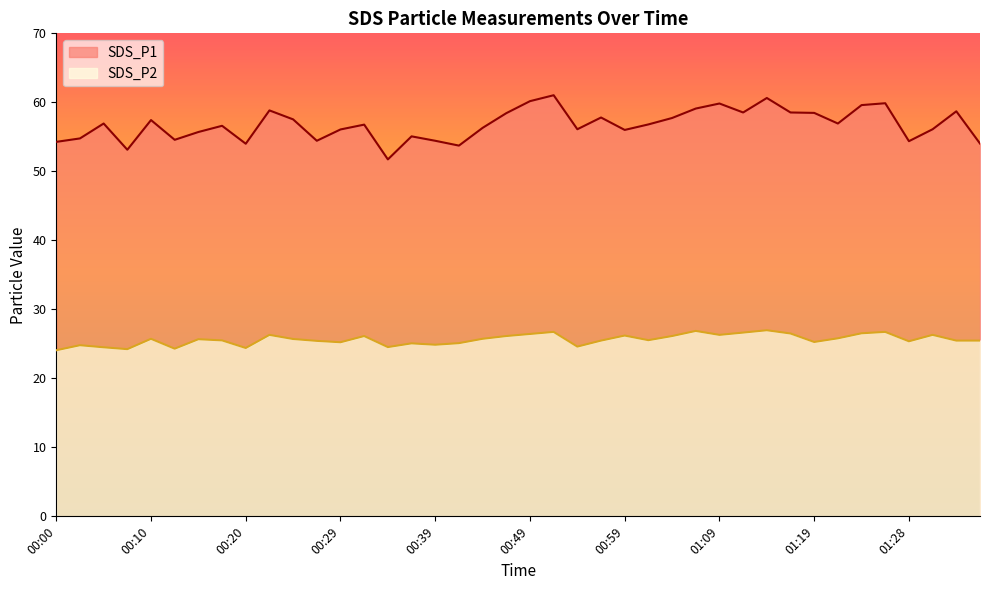

The value of SDS_P2 at 00:17 is 25.5. True or false?

True